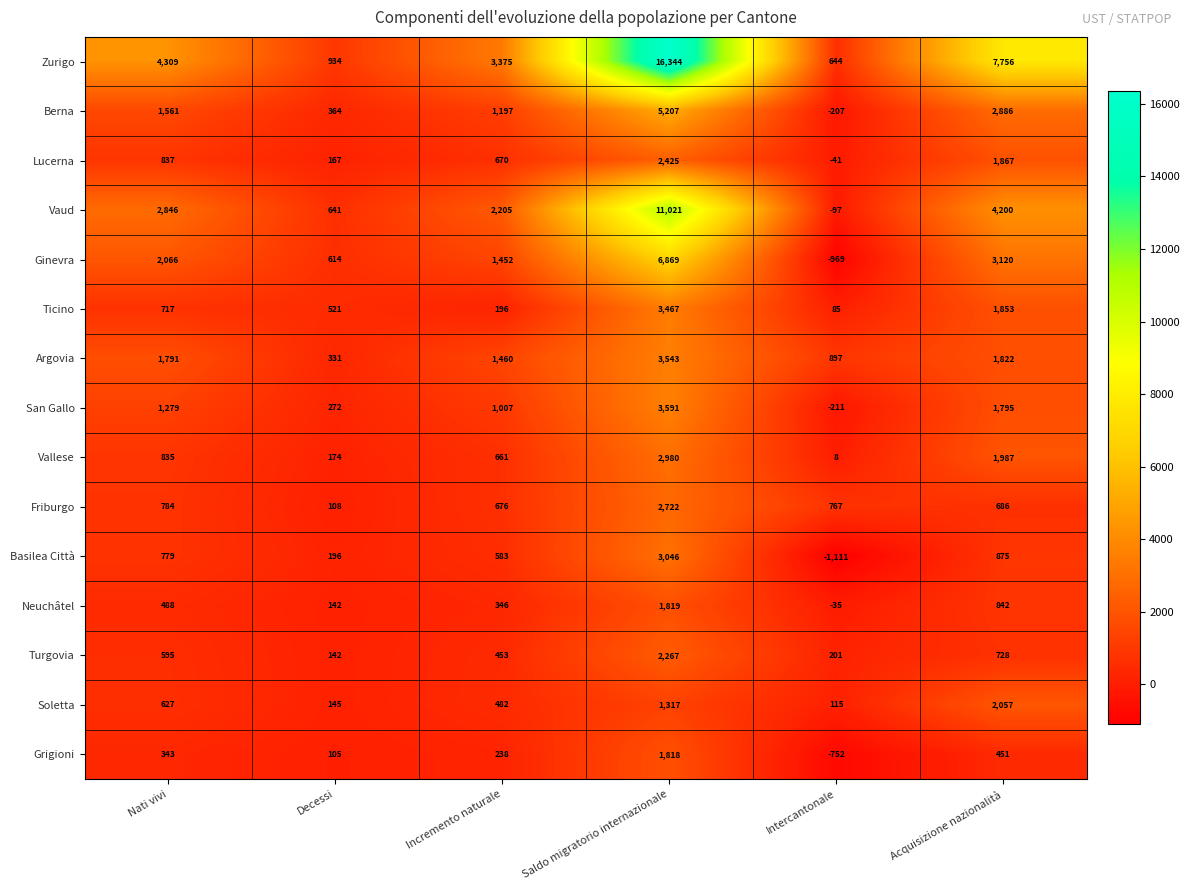

How many data points does each series have?

6